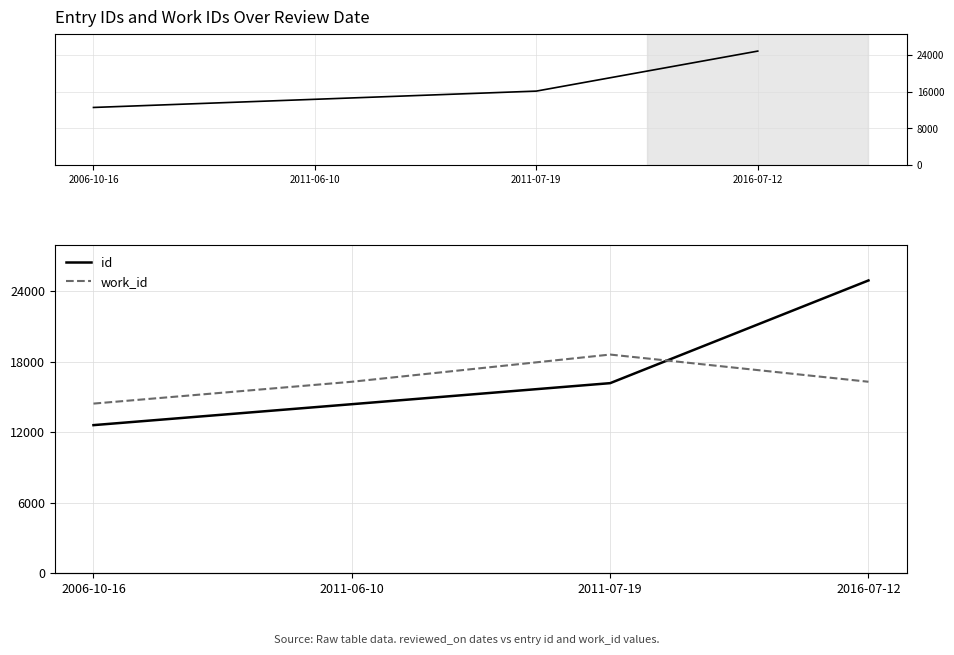

Rank the series at 2016-07-12 from highest to lowest value.

id, work_id